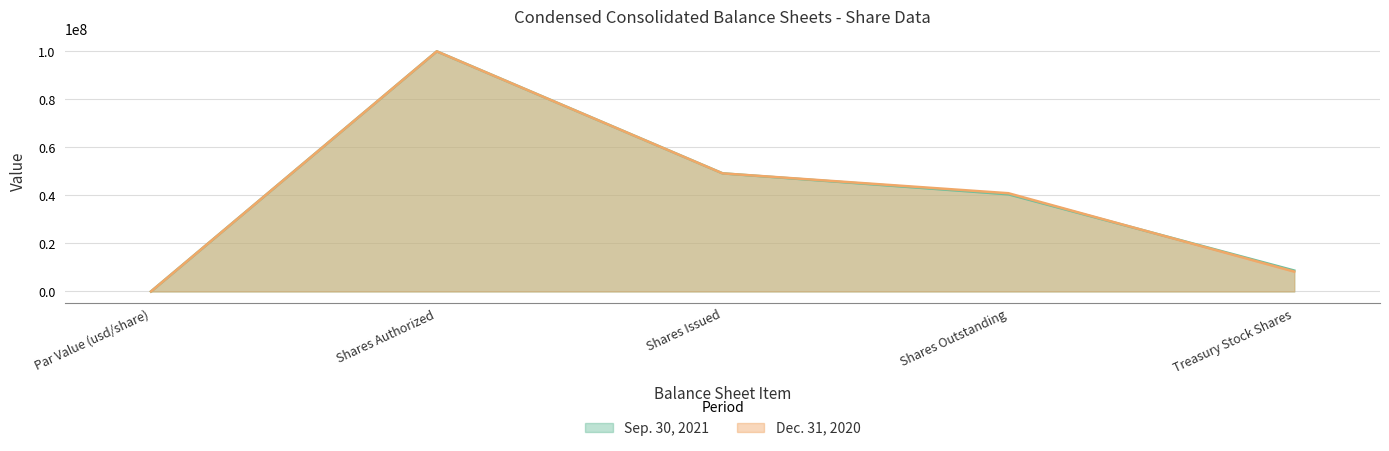

Reading left to right, extract all data points from this chart.

Sep. 30, 2021: Par Value (usd/share)=1	Shares Authorized=100000000	Shares Issued=49187378	Shares Outstanding=40473516	Treasury Stock Shares=8713862
Dec. 31, 2020: Par Value (usd/share)=1	Shares Authorized=100000000	Shares Issued=49187378	Shares Outstanding=40916429	Treasury Stock Shares=8270949